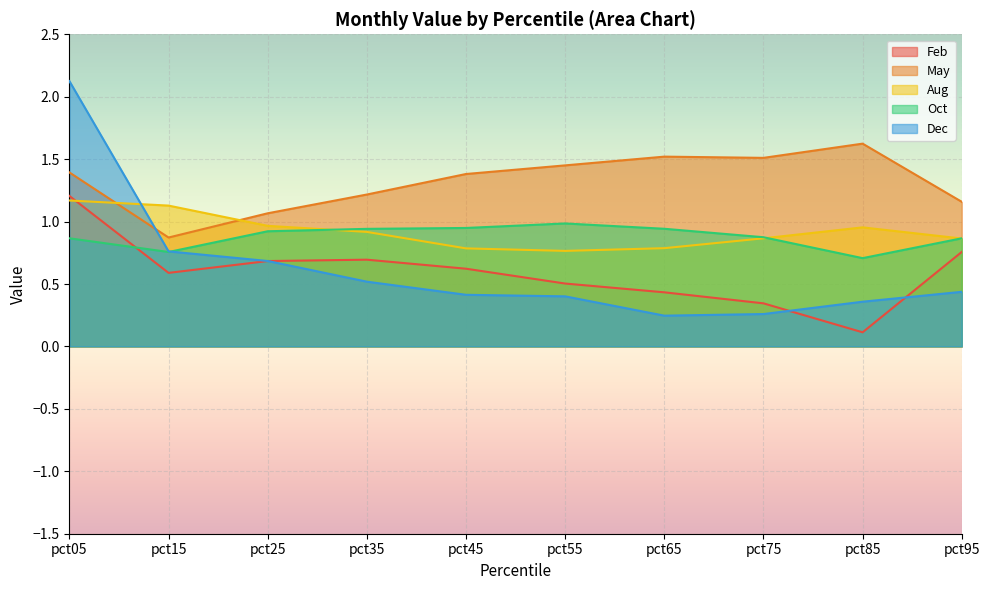

True or false: Aug has a value of 0.8 at pct55.

True